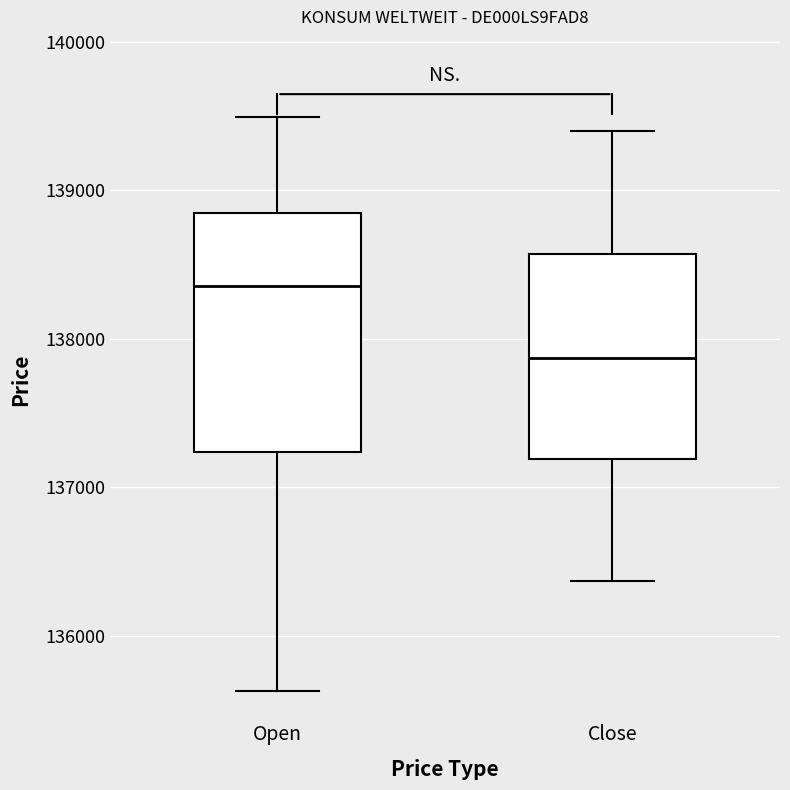

Comparing the boxes themselves (not the whiskers), which one is the tallest?

Open